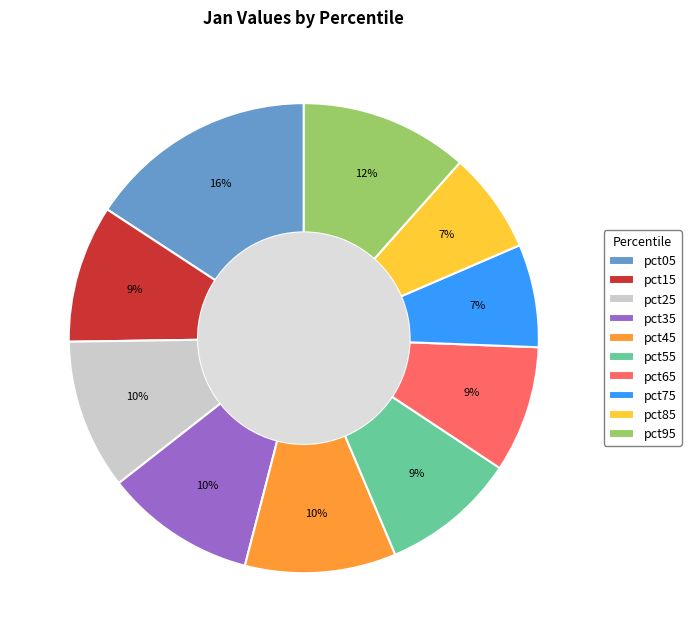

Combined, do pct35 and pct25 account for over 50%?

No